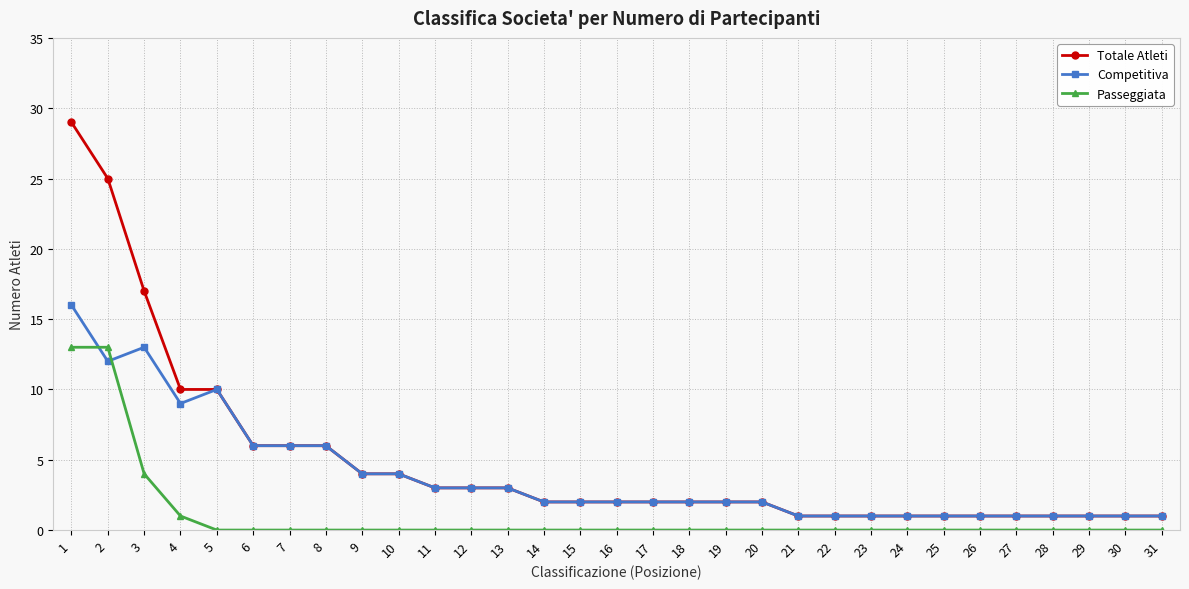

Rank the series by their average value, from lowest to highest.

Passeggiata, Competitiva, Totale Atleti